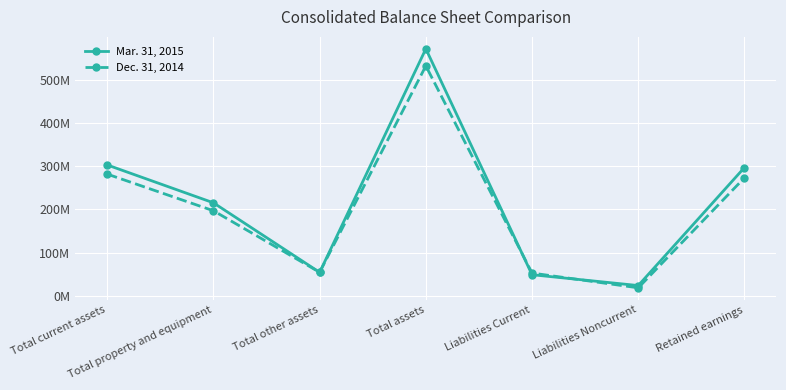

What is the total value across all series at Liabilities Noncurrent?

41491492